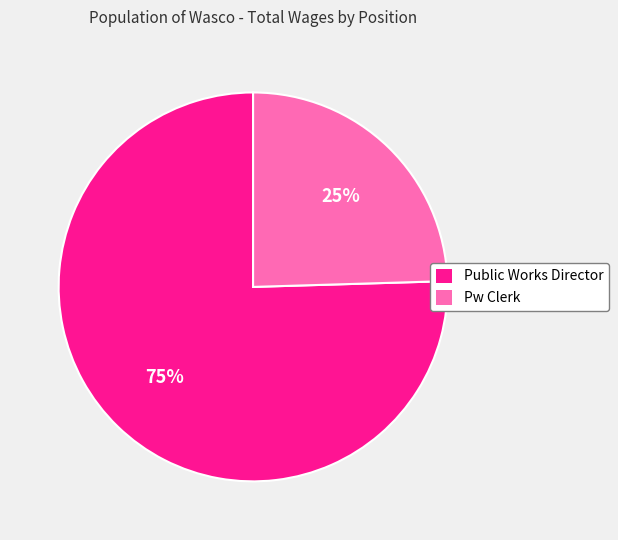

What is the ratio of the value at Pw Clerk to the value at Public Works Director?

0.3